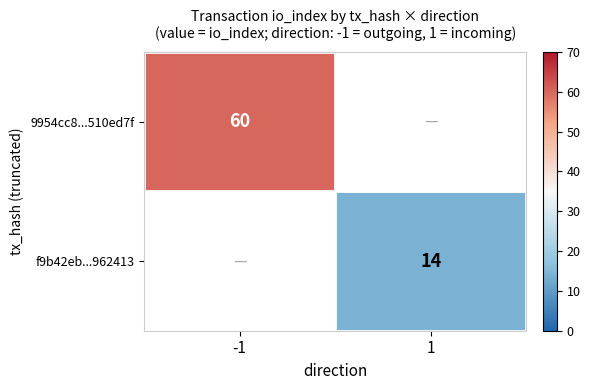

At which category does the chart reach its minimum across all series?

1